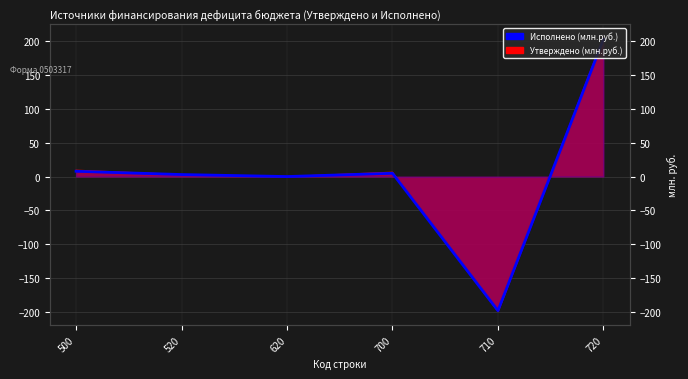

At which category does the chart reach its minimum across all series?

710